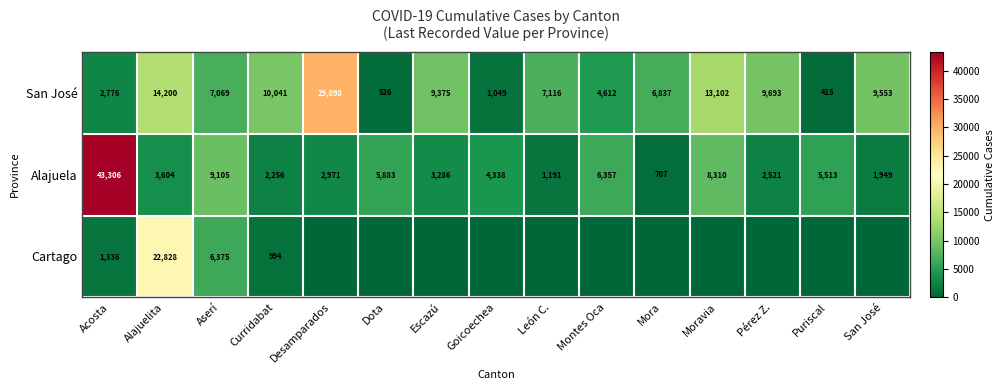

What is the difference between the San José values at Alajuelita and Curridabat?

4159